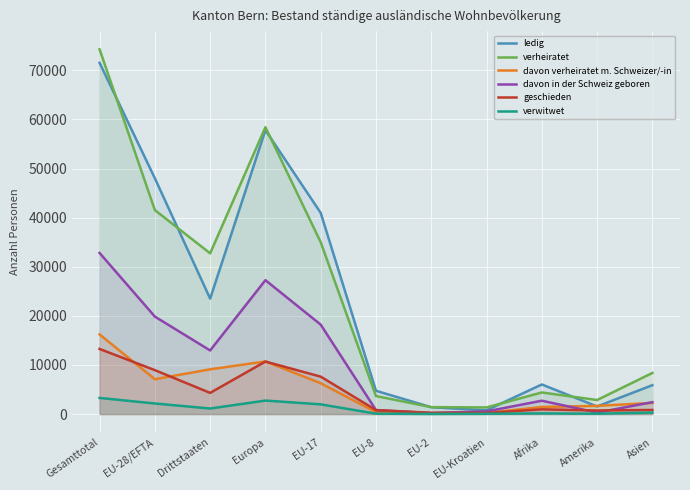

What is the label of the 7th point from the left?

EU-2